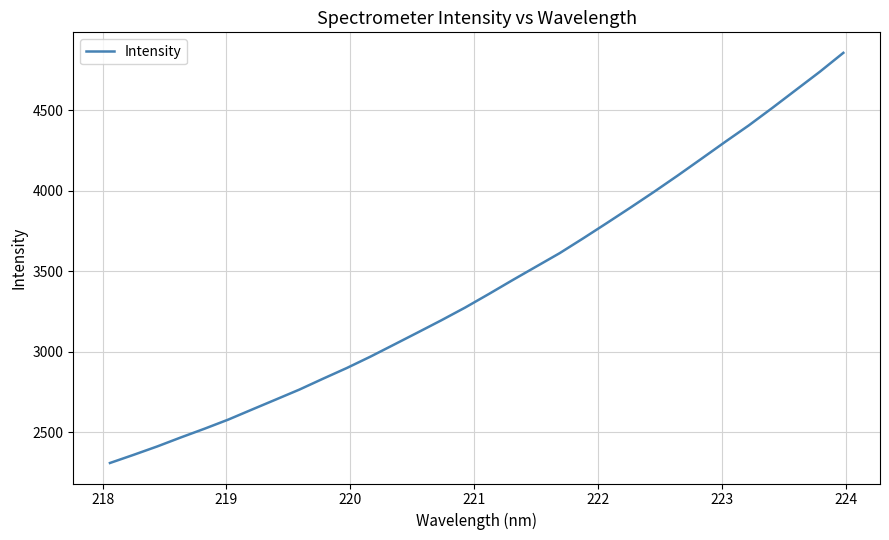

What is the difference between the maximum and minimum values?

2547.3